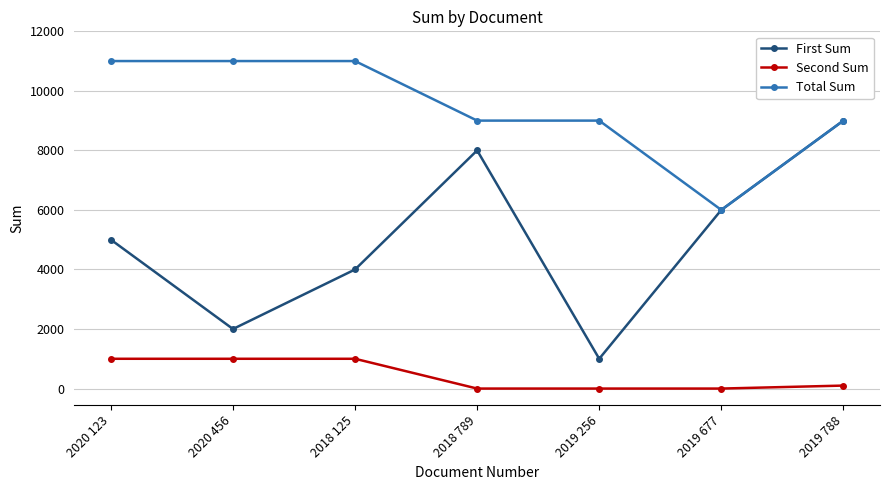

List the series in order of their overall mean, highest first.

Total Sum, First Sum, Second Sum